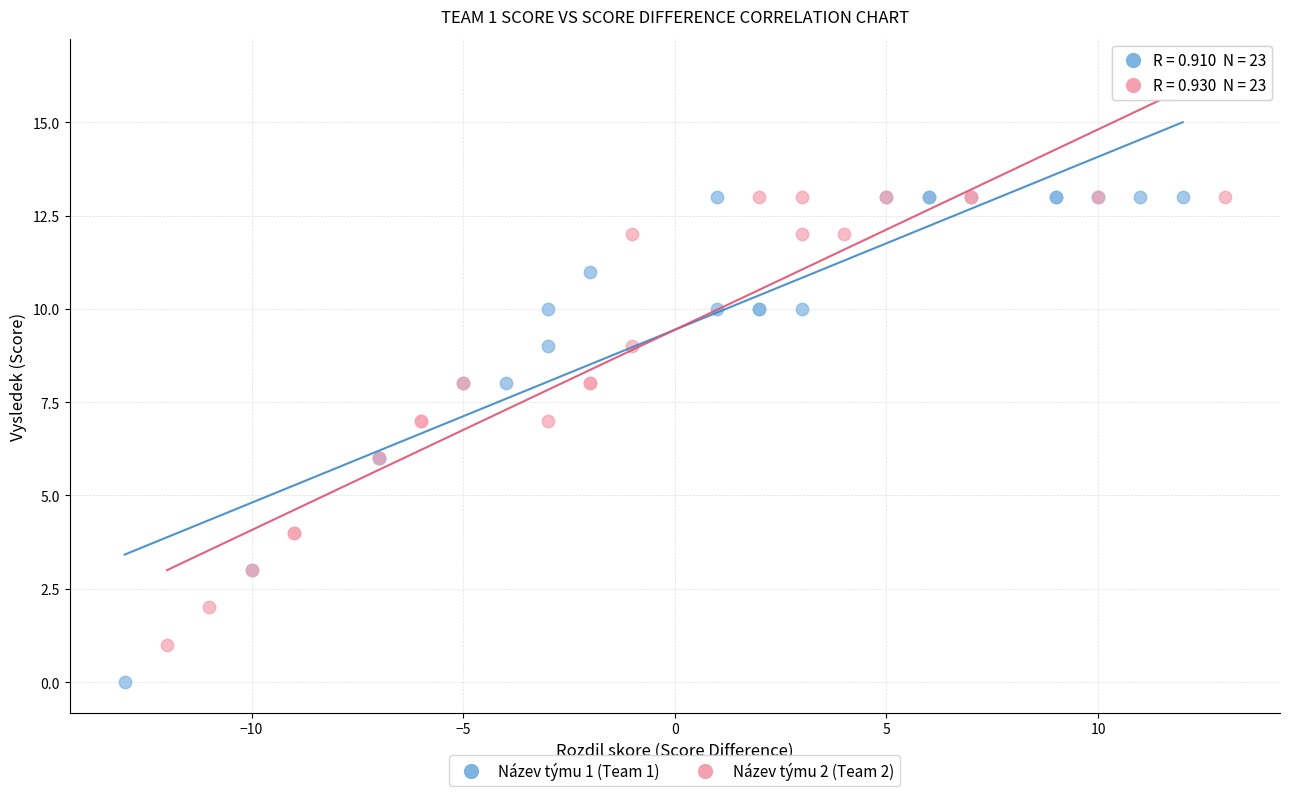

Which series has the widest spread of Y values?

Název týmu 1 (Team 1)